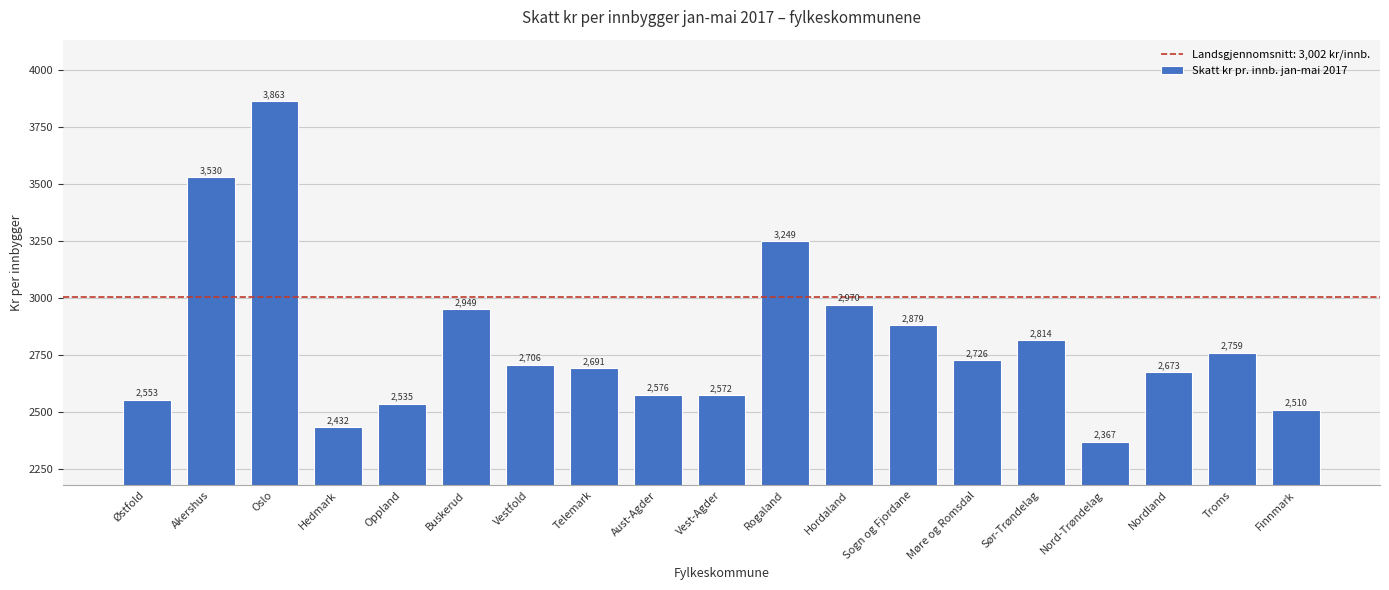

At which category does the chart reach its peak across all series?

Oslo